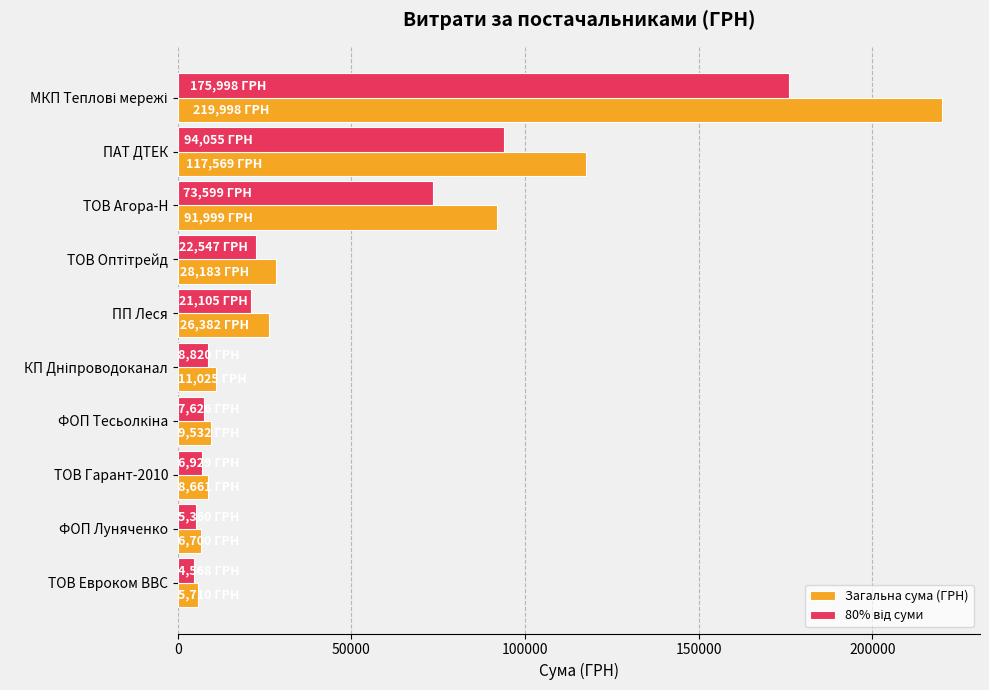

The Загальна сума (ГРН) series shows 91998.9 at ТОВ Агора-Н. True or false?

True